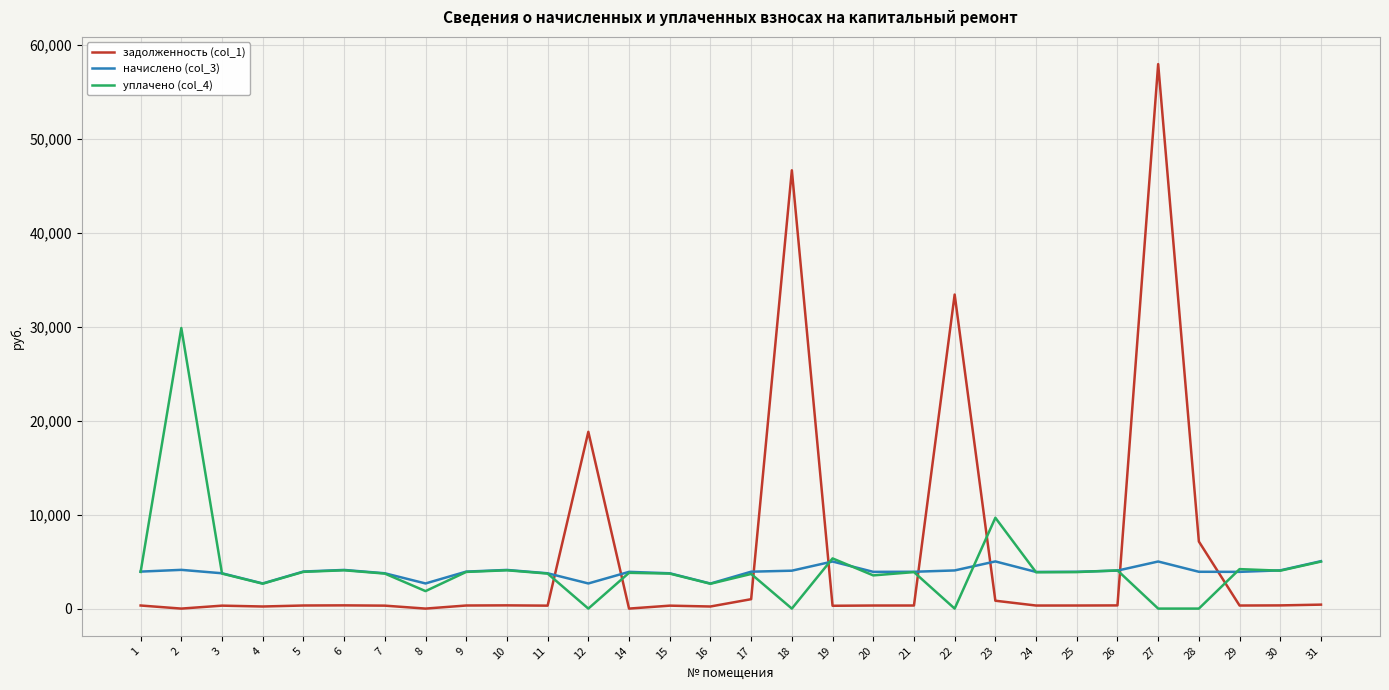

At which category is the sum across all series the highest?

27